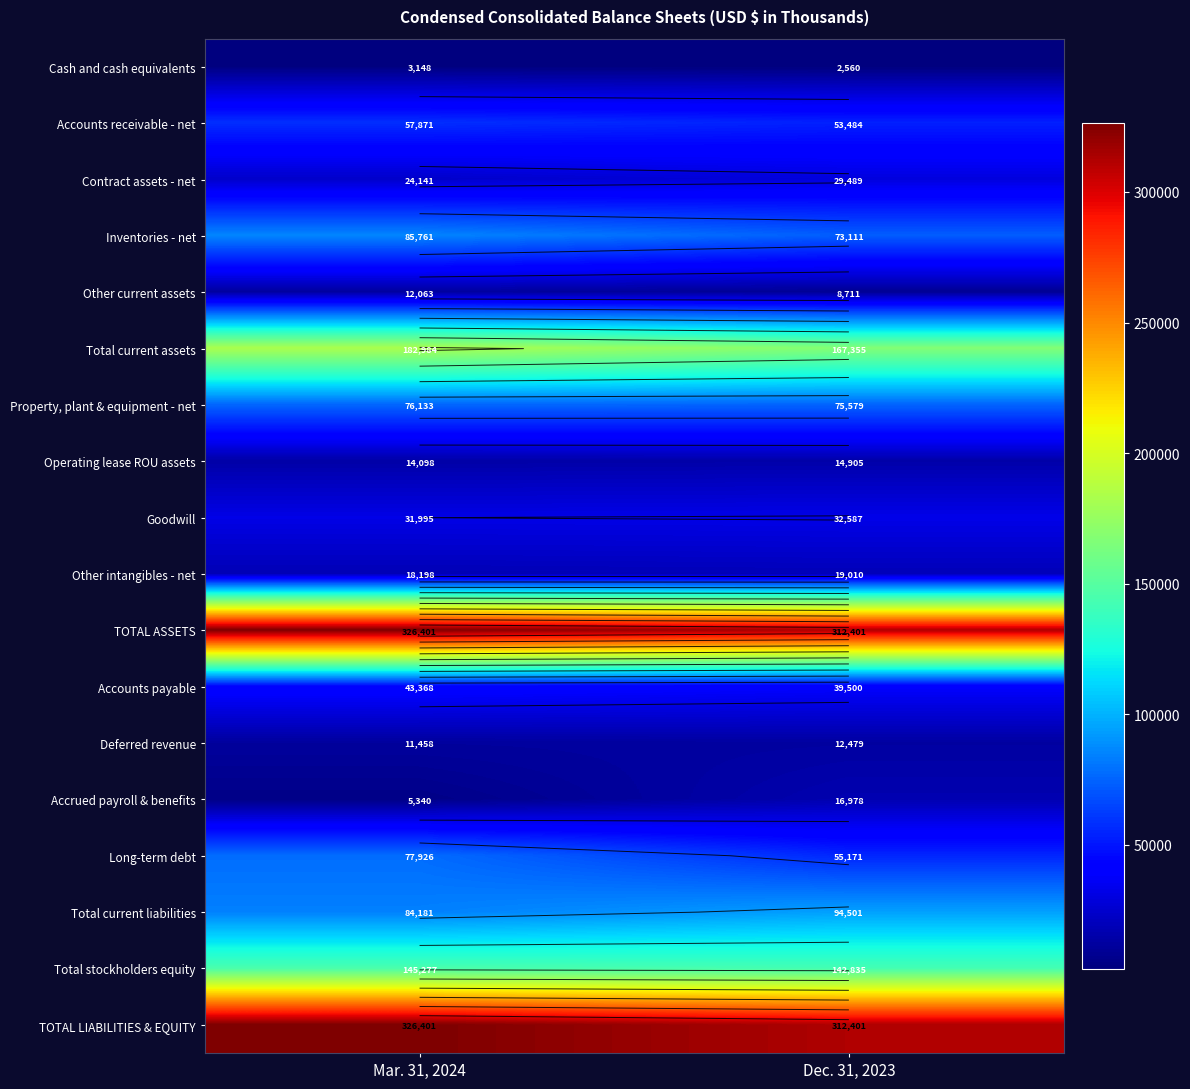

What is the maximum value shown in the chart?

326401